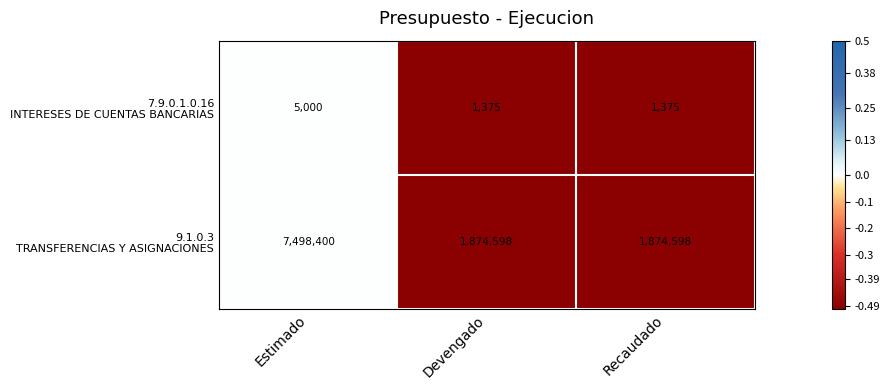

Which category has the highest value across all series?

Estimado